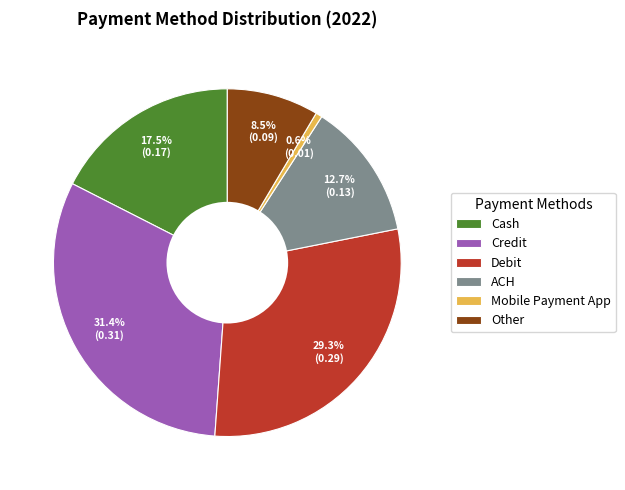

Is Cash the majority of the pie?

No